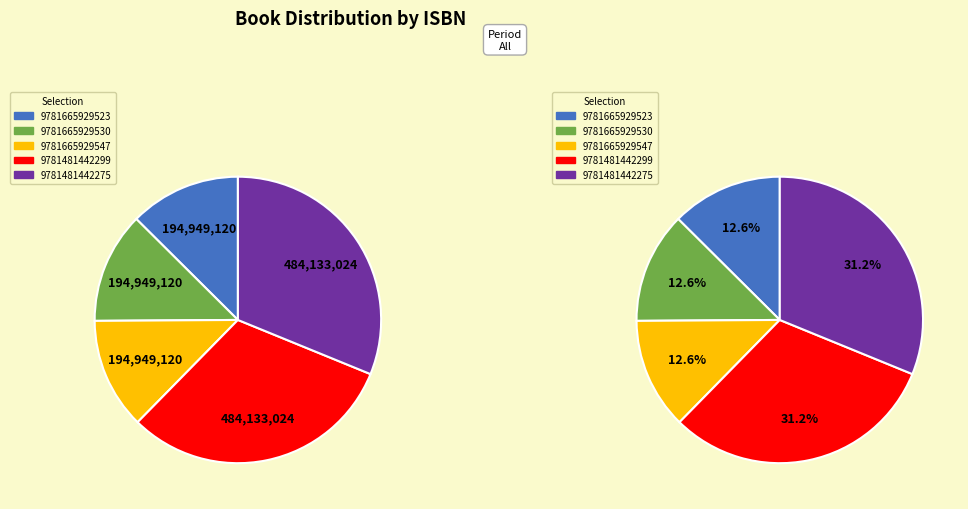

Rank the categories by value from highest to lowest.

9781481442299, 9781481442275, 9781665929523, 9781665929530, 9781665929547